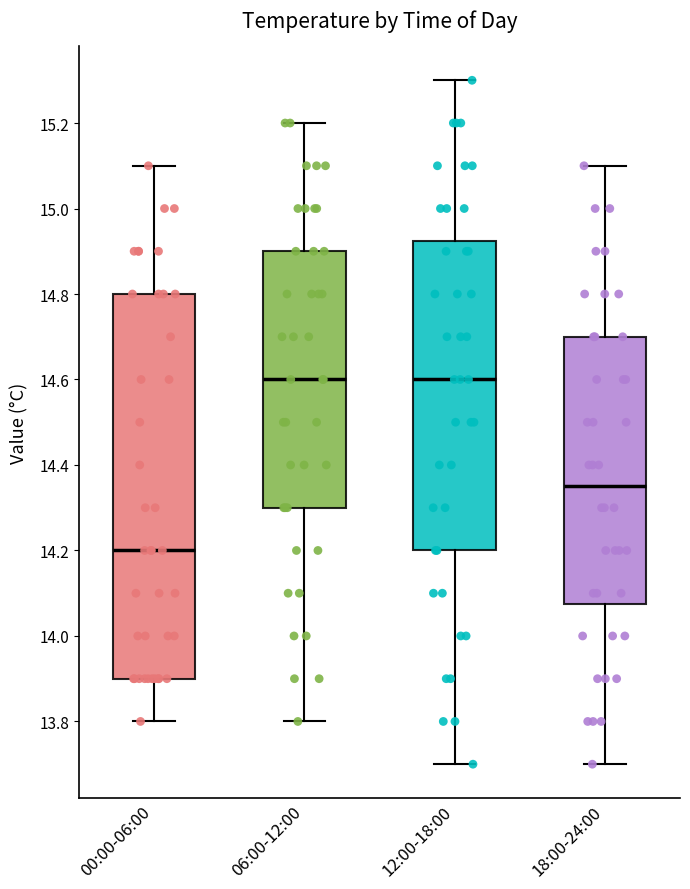

Comparing the boxes themselves (not the whiskers), which one is the tallest?

00:00-06:00